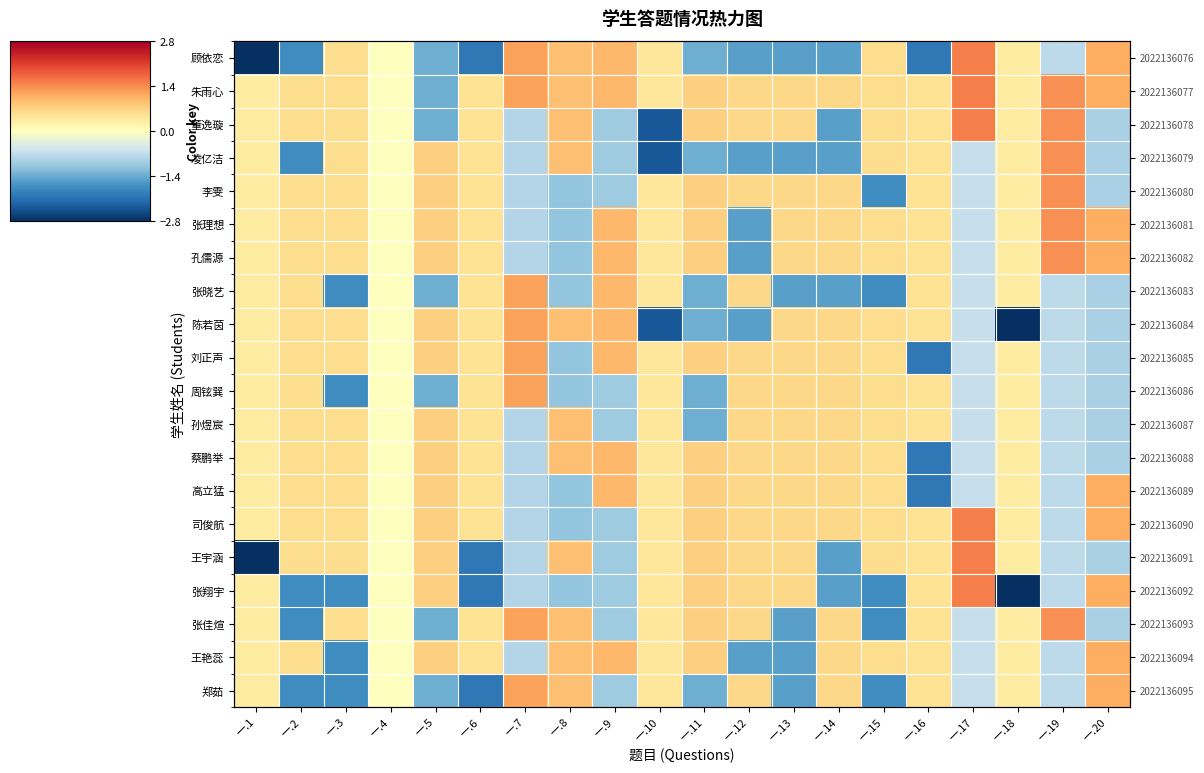

Rank the series at 一.14 from lowest to highest value.

顾依恋, 董逸璇, 凌亿洁, 张晓艺, 王宇涵, 张翔宇, 朱雨心, 李雯, 张理想, 孔儒源, 陈若茵, 刘正声, 周铉巽, 孙煜宸, 蔡鹏举, 高立猛, 司俊航, 张佳煊, 王艳蕊, 郑茹